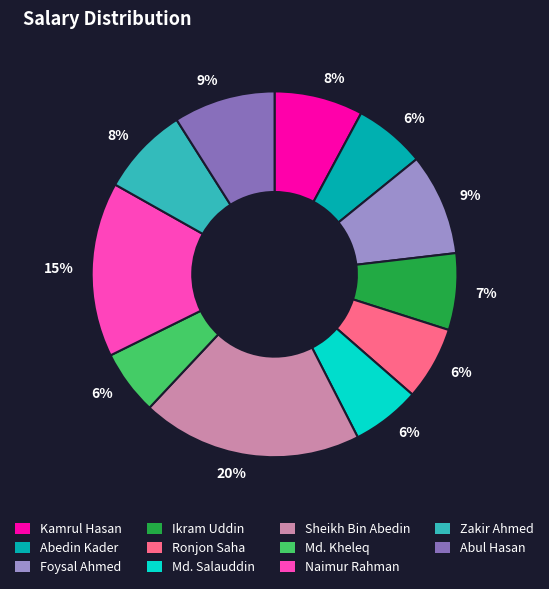

To the nearest percent, what is the difference between the largest and smallest slice percentages?

14%